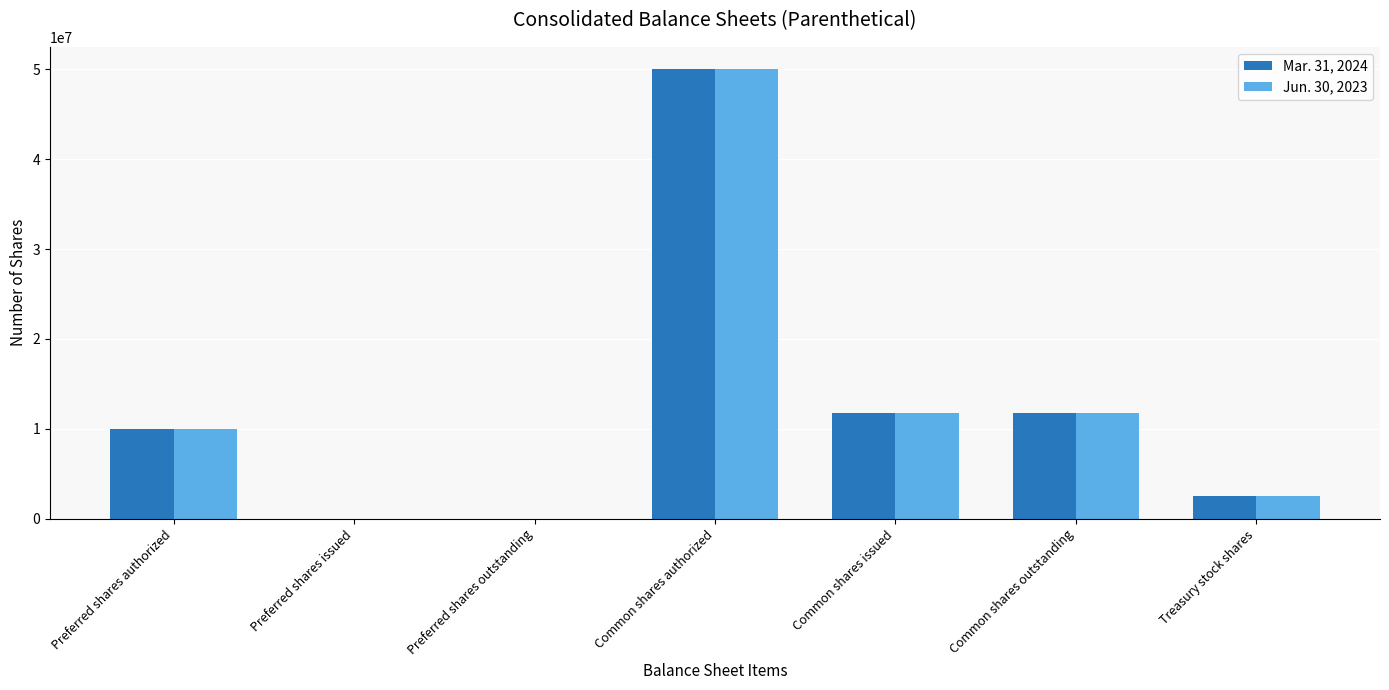

Is it true that Mar. 31, 2024 equals -20317542 at Preferred shares issued?

False